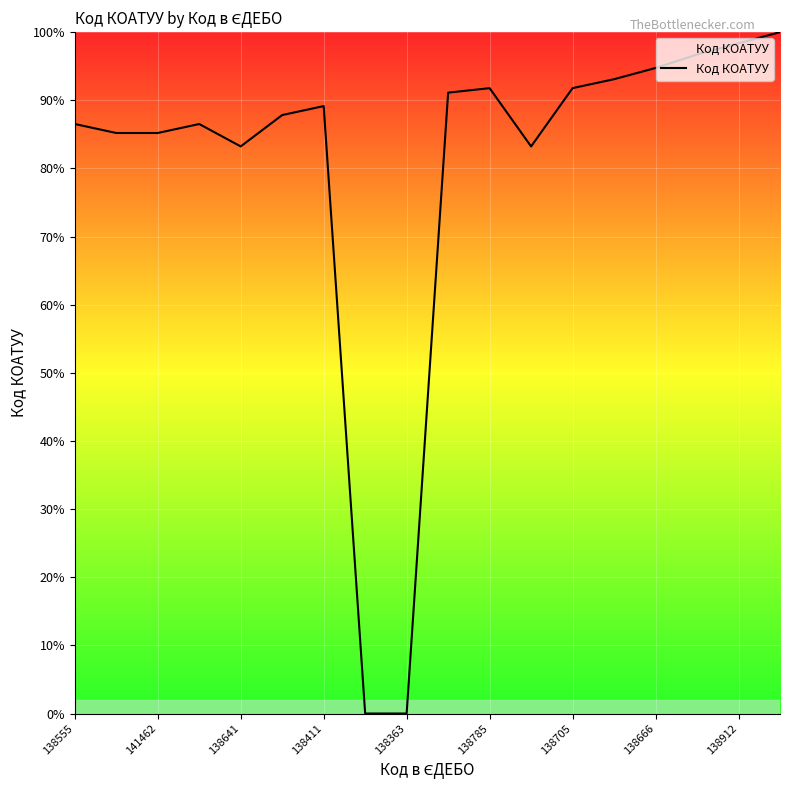

What is the greatest value displayed?

100.0